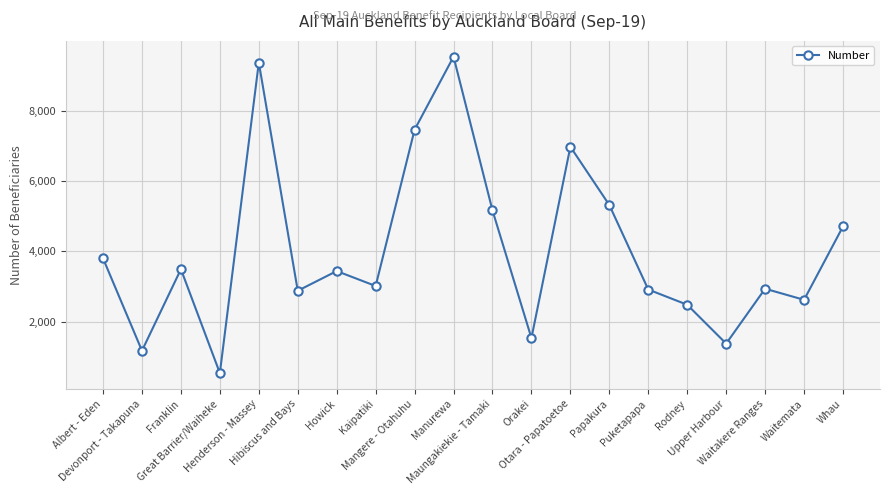

What is the average value?

4035